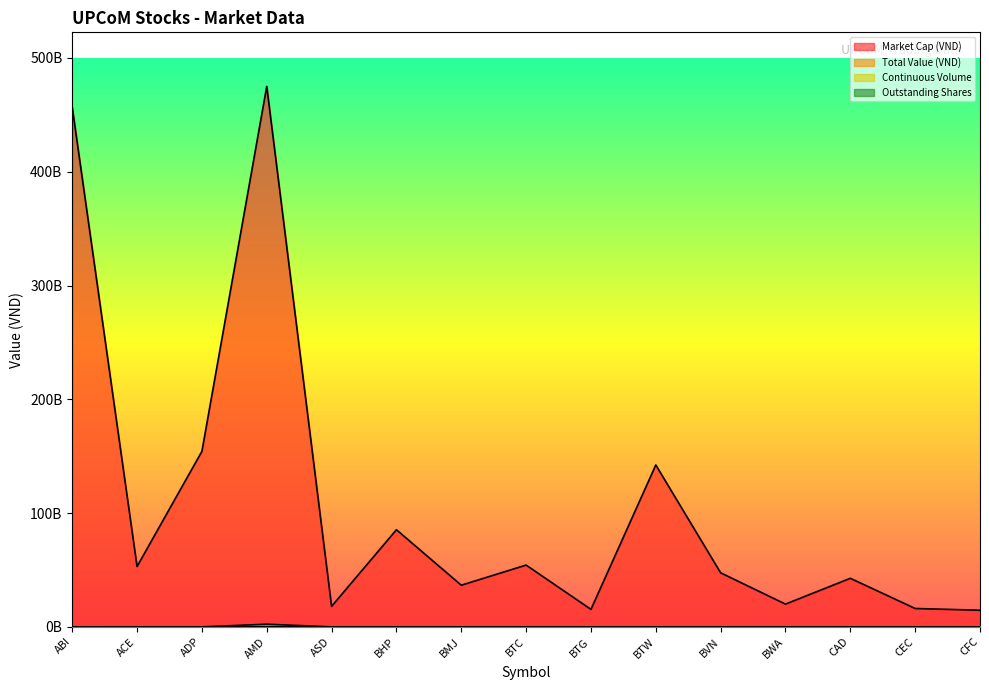

In Market Cap (VND), how many points are lower than both neighbors (excluding endpoints)?

5